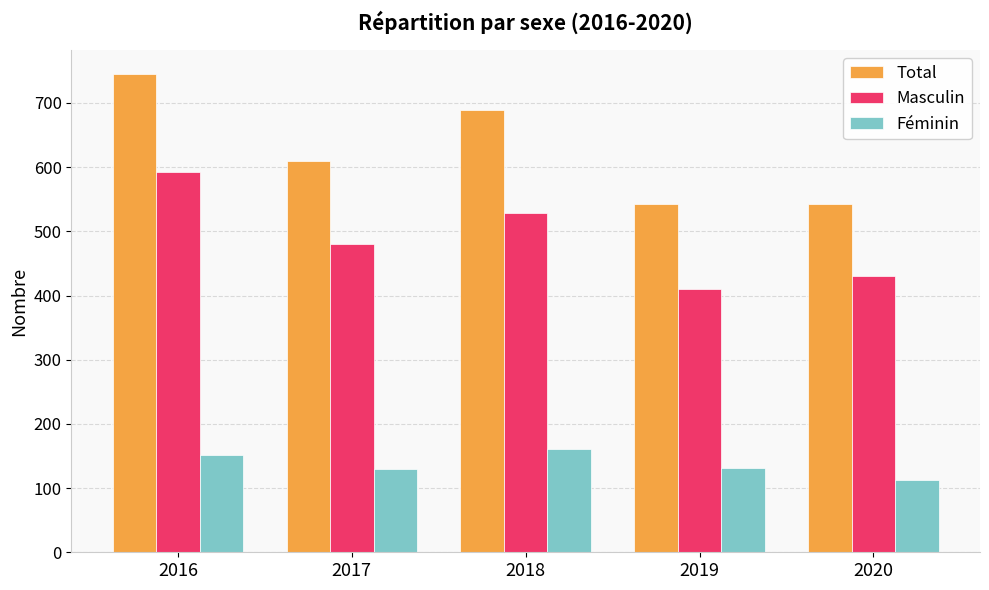

What is the value of the Féminin bar at the 5th from the left?

112